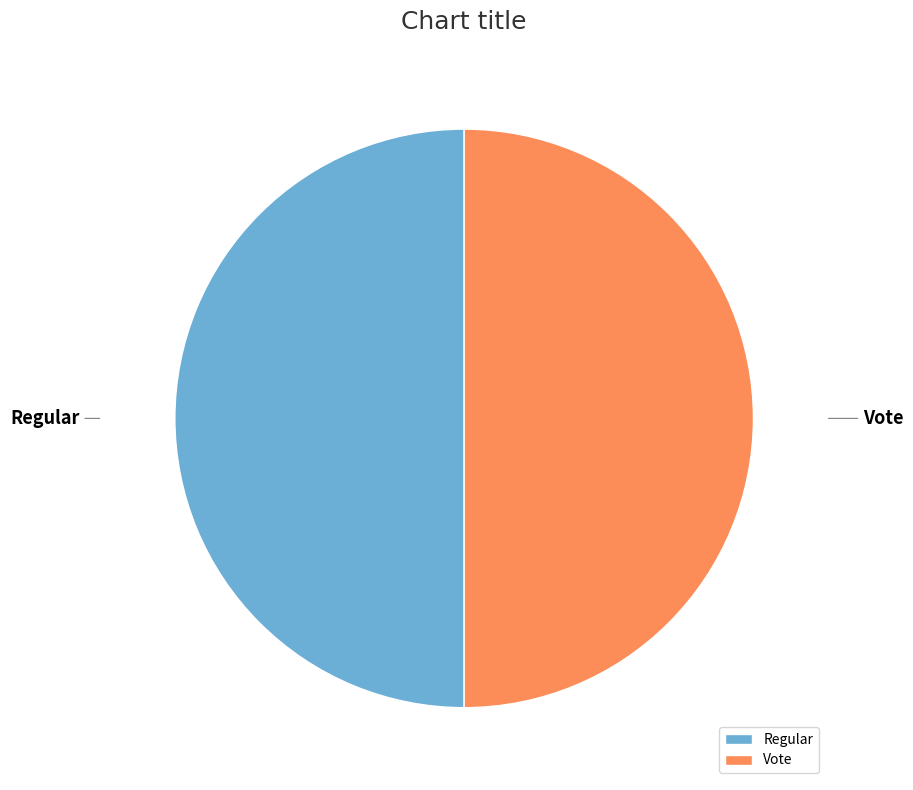

What is the ratio of the value at Regular to the value at Vote?

1.0